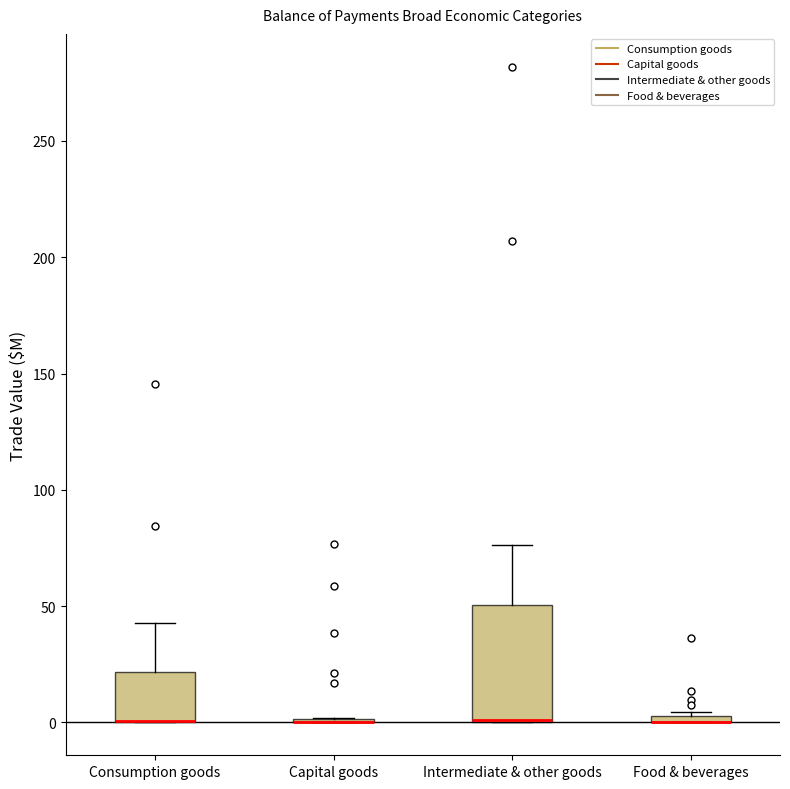

Comparing the boxes themselves (not the whiskers), which one is the tallest?

Intermediate & other goods